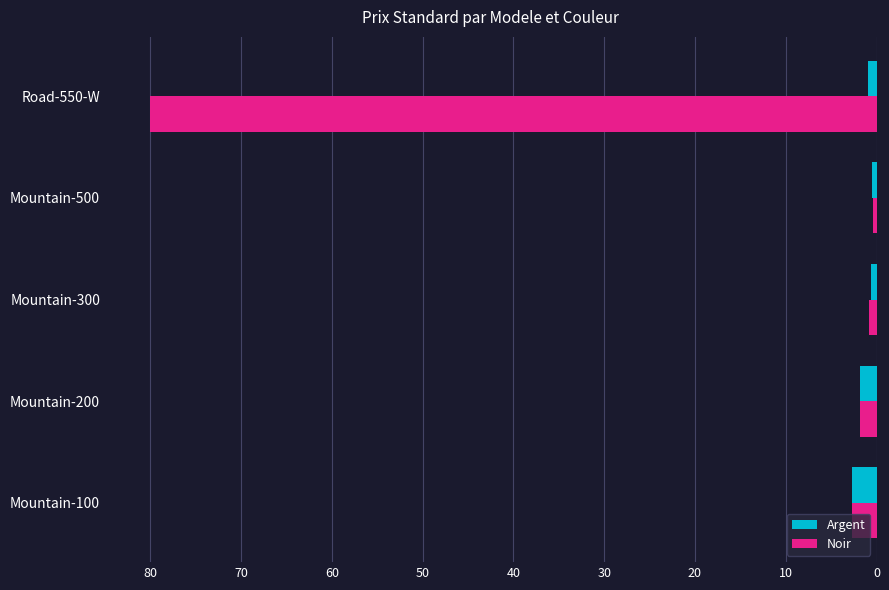

What are all the series names shown in the legend?

Argent, Noir